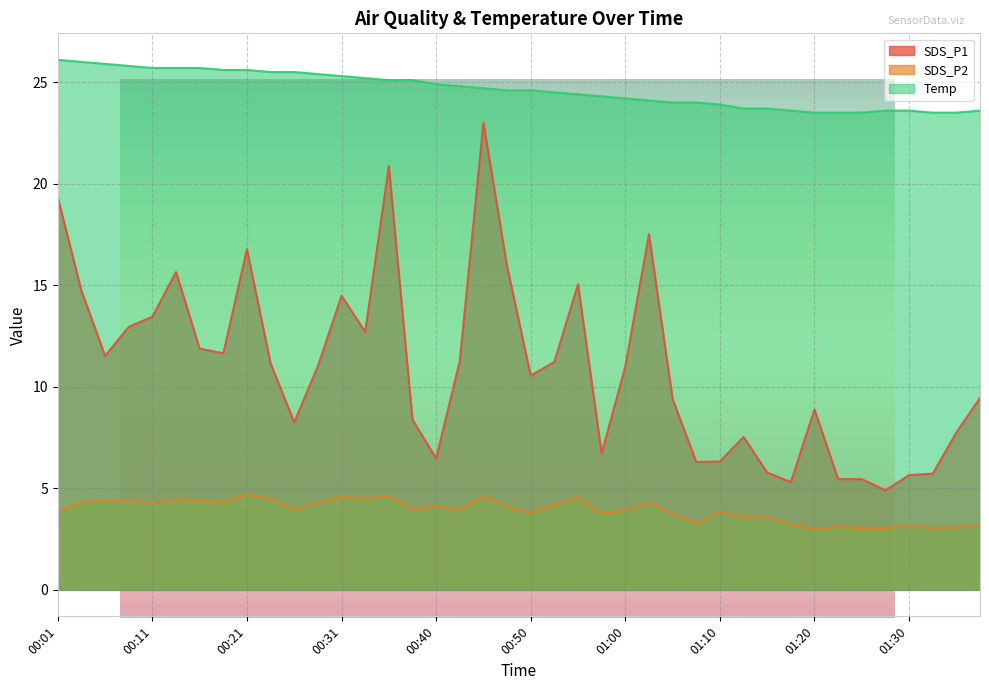

The value of Temp at 00:16 is 11.7. True or false?

False